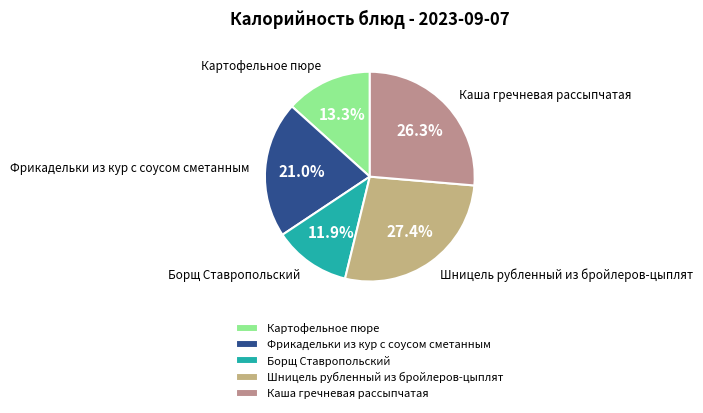

Approximately how many times larger is the value at Борщ Ставропольский compared to Каша гречневая рассыпчатая?

0.5